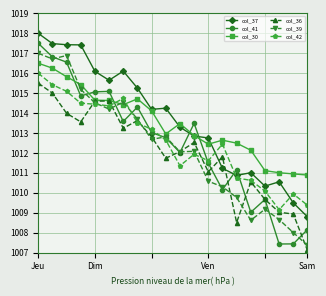

Which series ends up on top after the final intersection of col_30 and col_42?

col_30